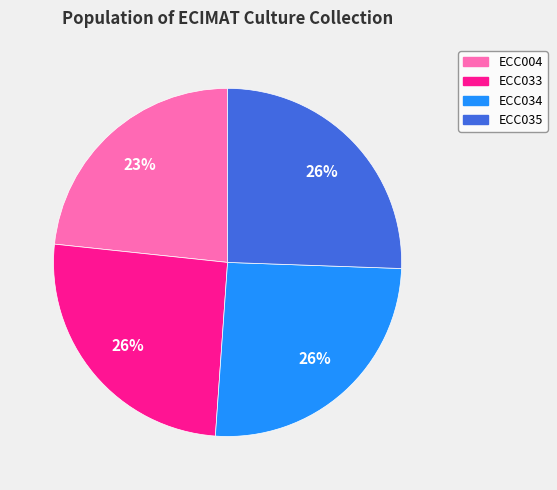

Is there any slice that represents more than half of the pie?

No